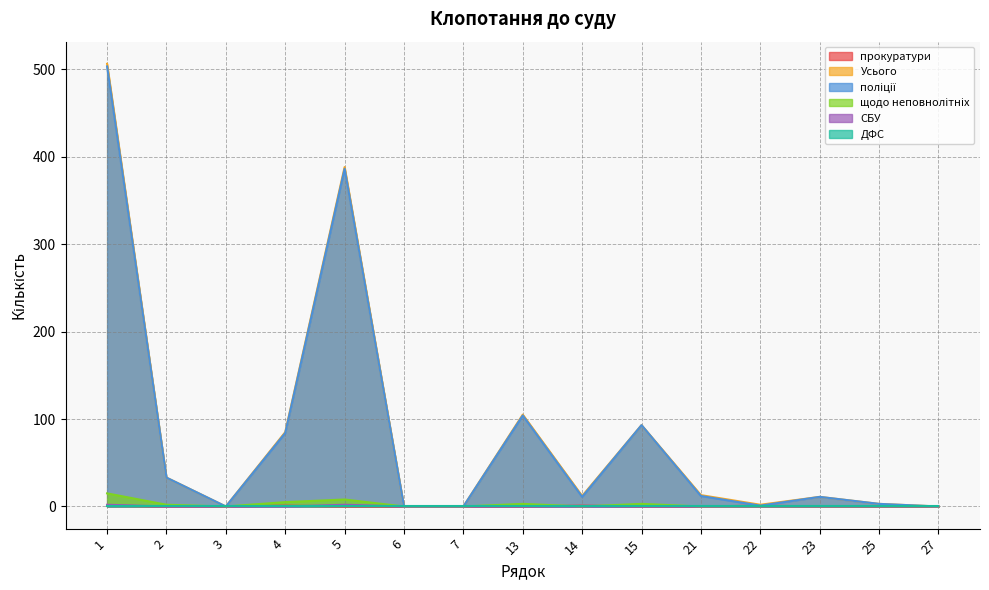

The value of поліції at 4 is 22. True or false?

False